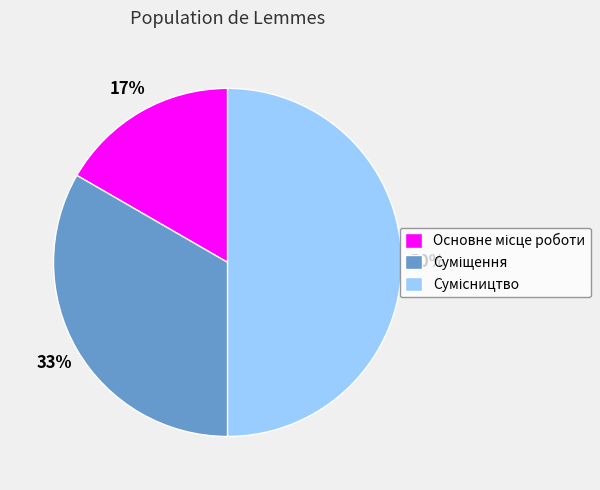

To the nearest percent, what is the difference between the largest and smallest slice percentages?

33%